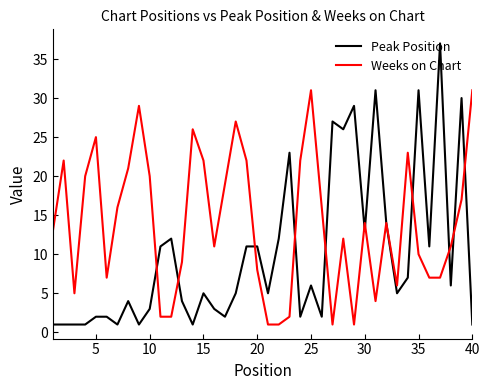

Rank the series by their maximum value, from highest to lowest.

Peak Position, Weeks on Chart